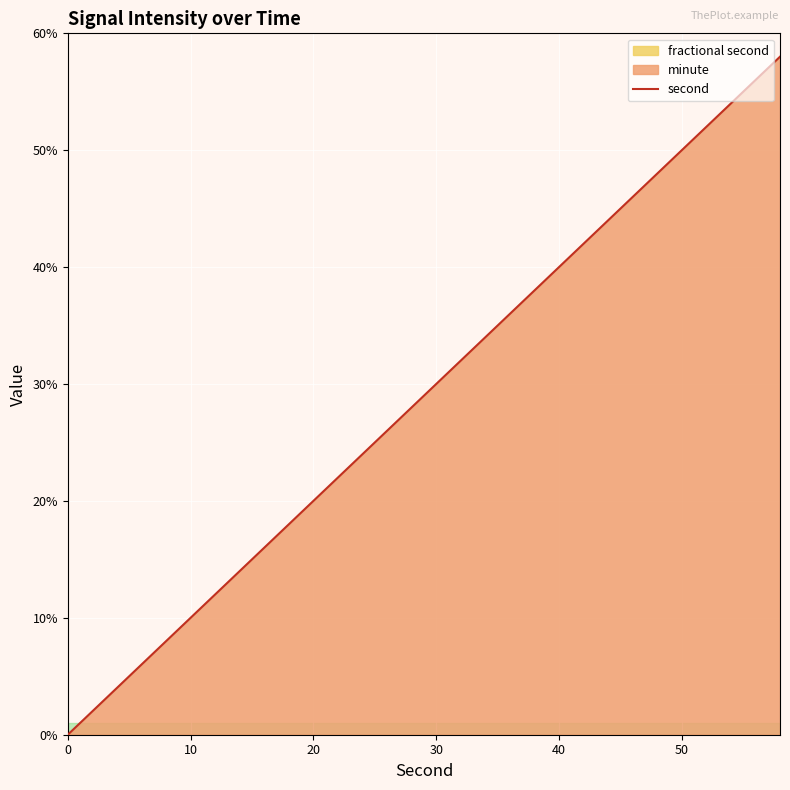

Reading right to left, extract all data points from this chart.

58	56	54	52	50	48	46	44	42	40	38	36	34	32	30	28	26	24	22	20	18	16	14	12	10	8	6	4	2	0